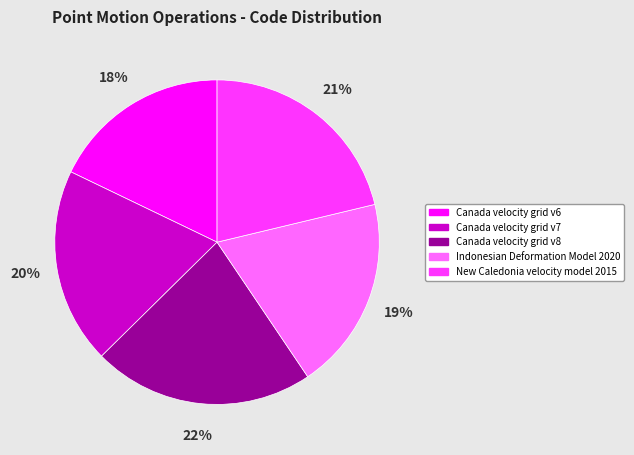

What is the ratio of the value at Canada velocity grid v7 to the value at Canada velocity grid v8?

0.9